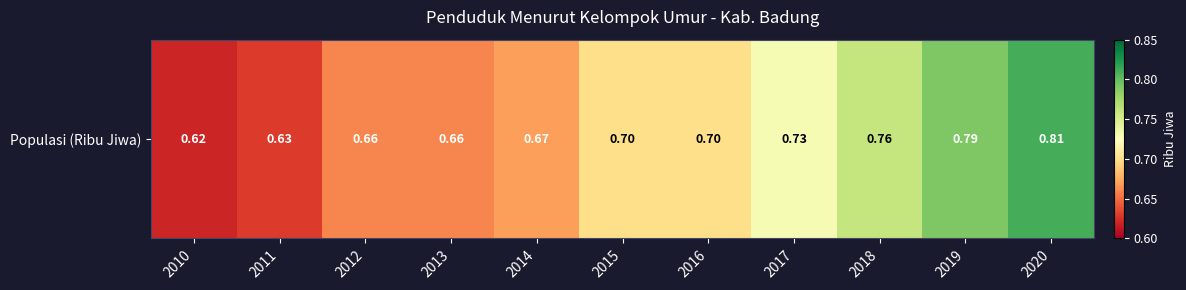

What value does the data have at 2015?

0.7